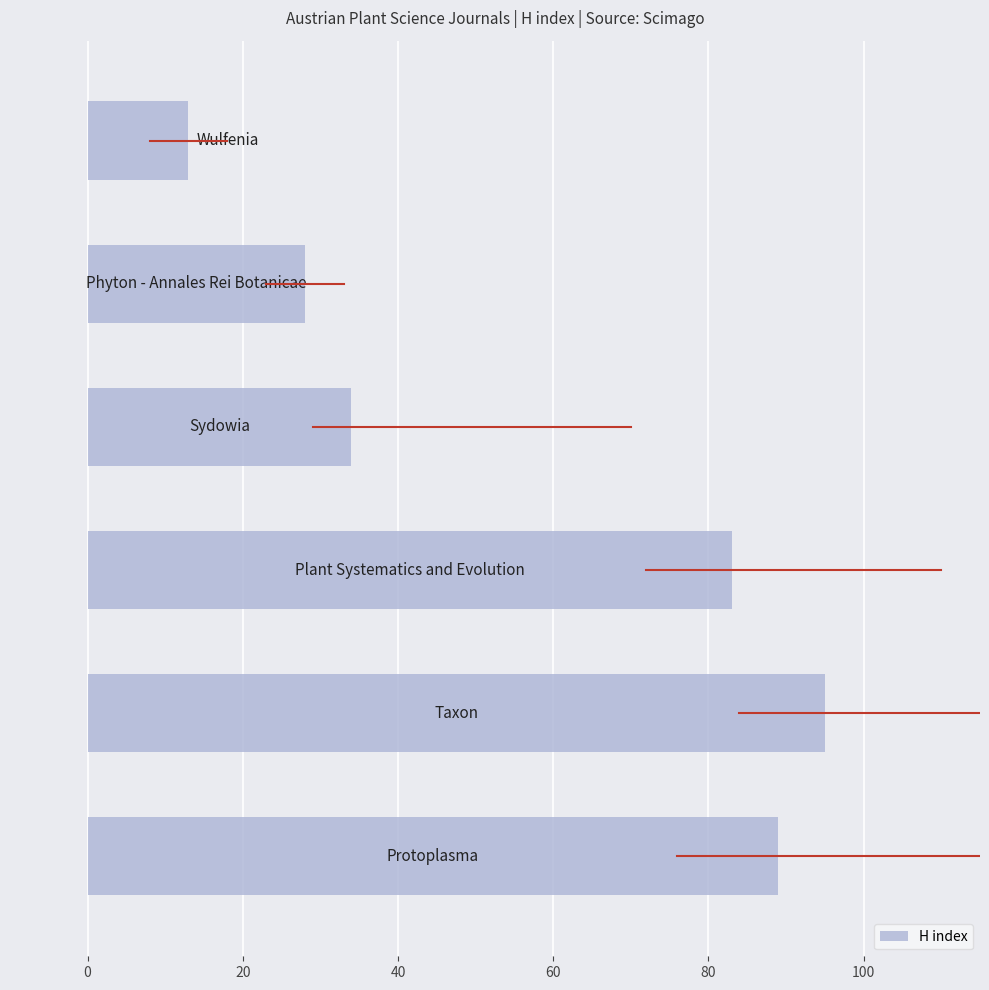

Reading bottom to top, extract all data points from this chart.

89	95	83	34	28	13